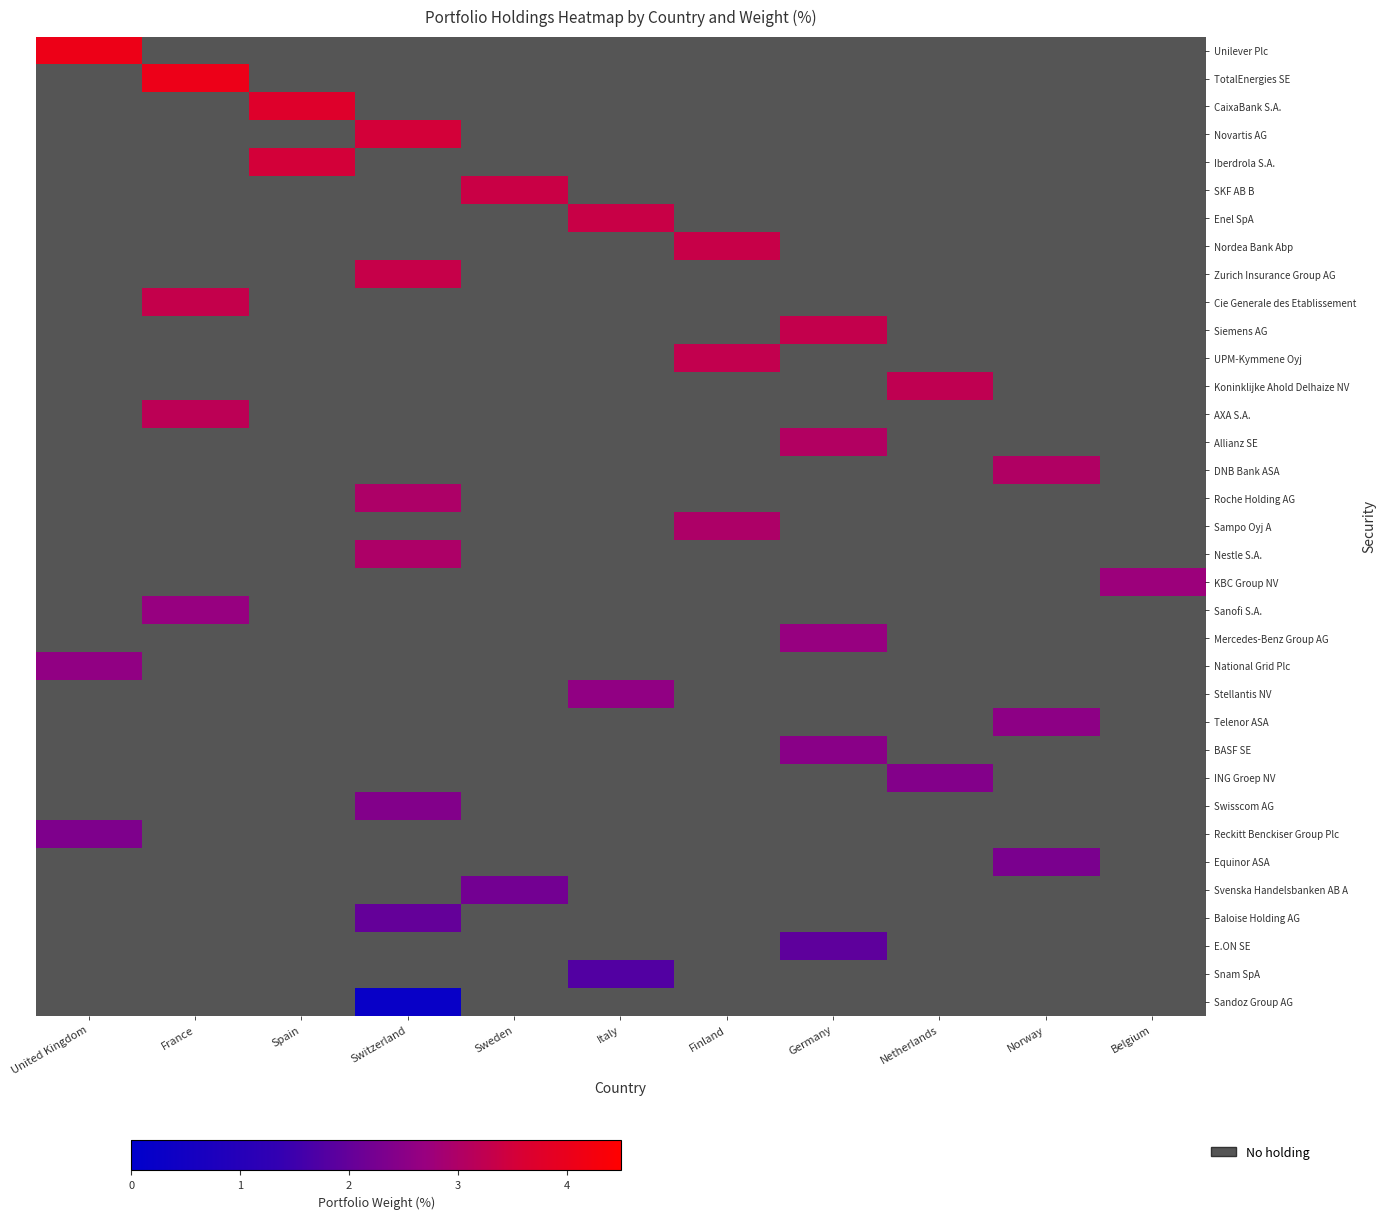

How many series are shown in this chart?

35